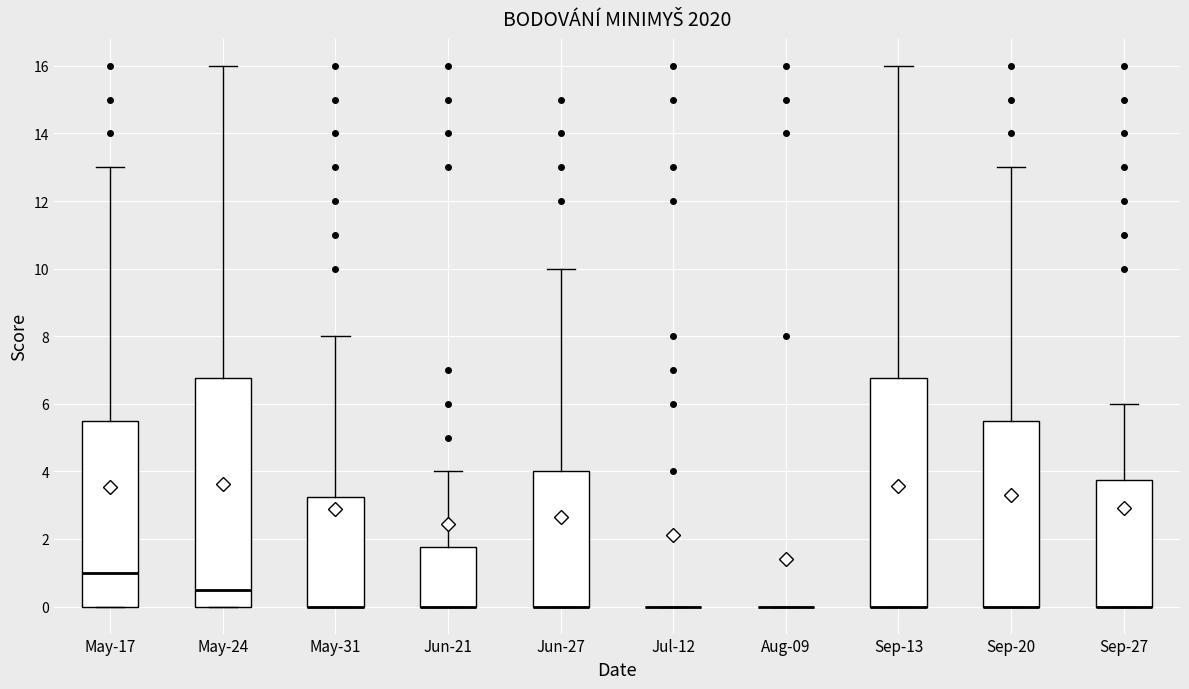

Reading left to right, read every box against the y-axis: the position of its median line, the range the box covers, and the ends of its whiskers. The values are not printed on the chart, so give them approximately, as read against the axis.

May-17: median 1.0, box 0.0 to 5.6, whiskers 0.0 to 13.0
May-24: median 0.6, box 0.0 to 6.8, whiskers 0.0 to 16.0
May-31: median 0.0 (drawn on the box's lower edge), box 0.0 to 3.2, whiskers 0.0 to 8.0
Jun-21: median 0.0 (drawn on the box's lower edge), box 0.0 to 1.8, whiskers 0.0 to 4.0
Jun-27: median 0.0 (drawn on the box's lower edge), box 0.0 to 4.0, whiskers 0.0 to 10.0
Jul-12: box collapsed to a line at 0.0, whiskers 0.0 to 0.0
Aug-09: box collapsed to a line at 0.0, whiskers 0.0 to 0.0
Sep-13: median 0.0 (drawn on the box's lower edge), box 0.0 to 6.8, whiskers 0.0 to 16.0
Sep-20: median 0.0 (drawn on the box's lower edge), box 0.0 to 5.6, whiskers 0.0 to 13.0
Sep-27: median 0.0 (drawn on the box's lower edge), box 0.0 to 3.8, whiskers 0.0 to 6.0